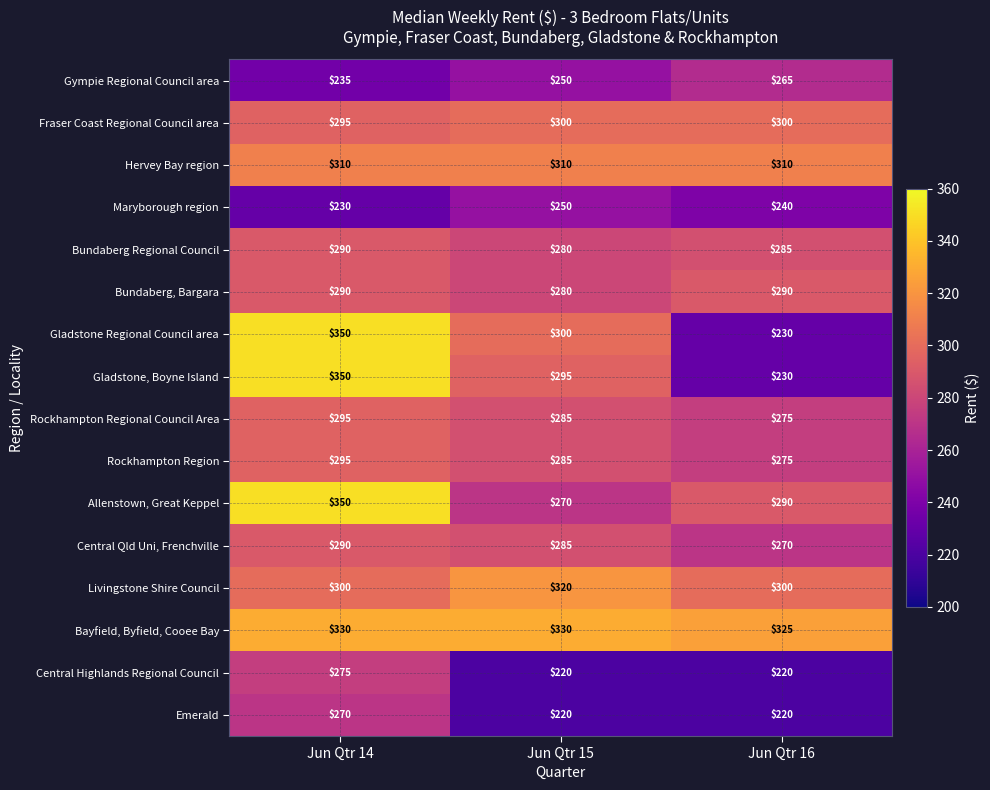

What is the maximum value shown in the chart?

350